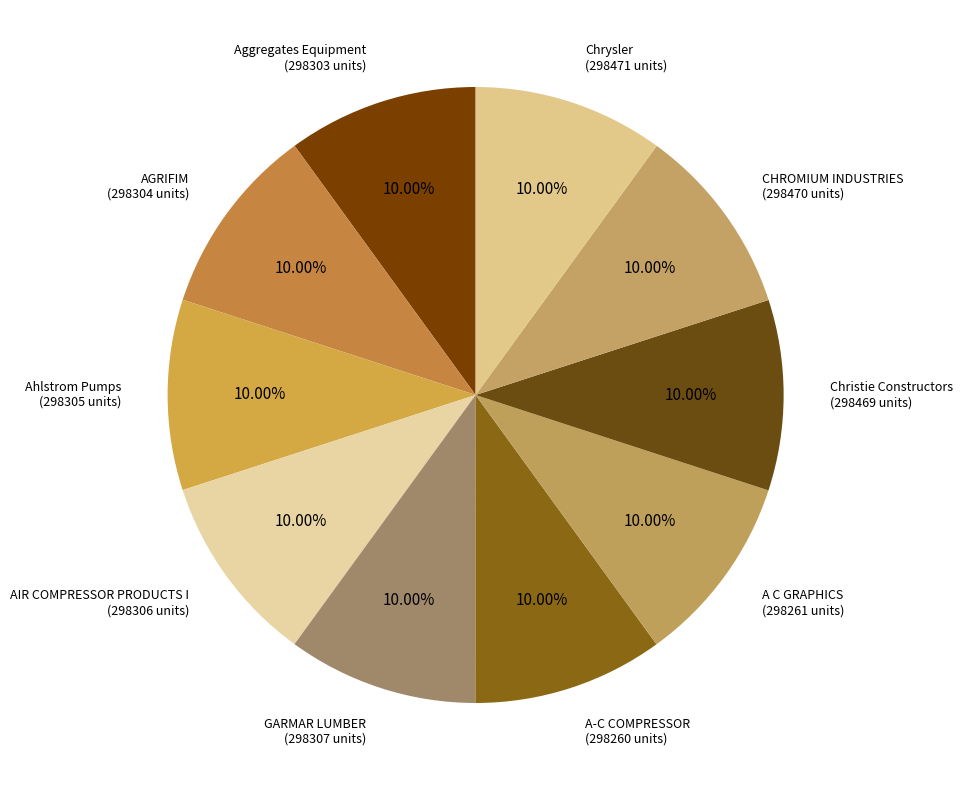

Approximately how many times larger is the value at CHROMIUM INDUSTRIES compared to GARMAR LUMBER?

1.0